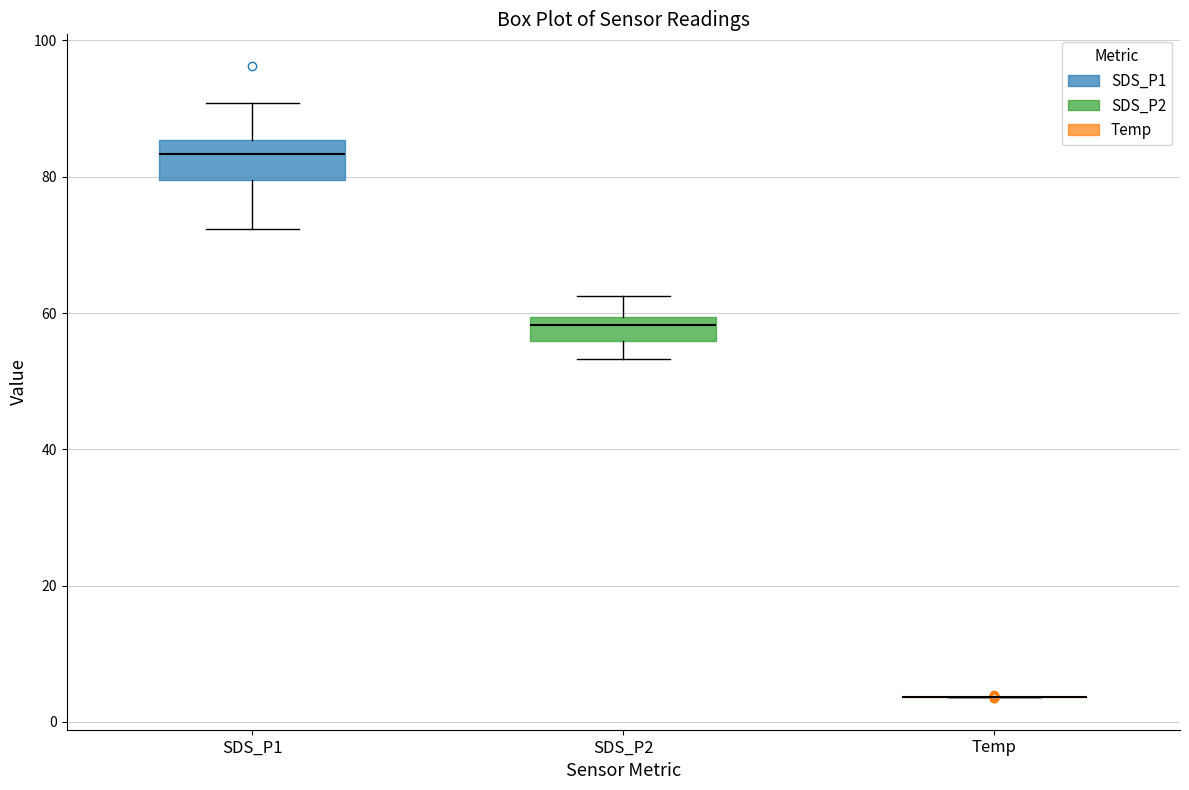

Comparing the boxes themselves (not the whiskers), which one is the tallest?

SDS_P1